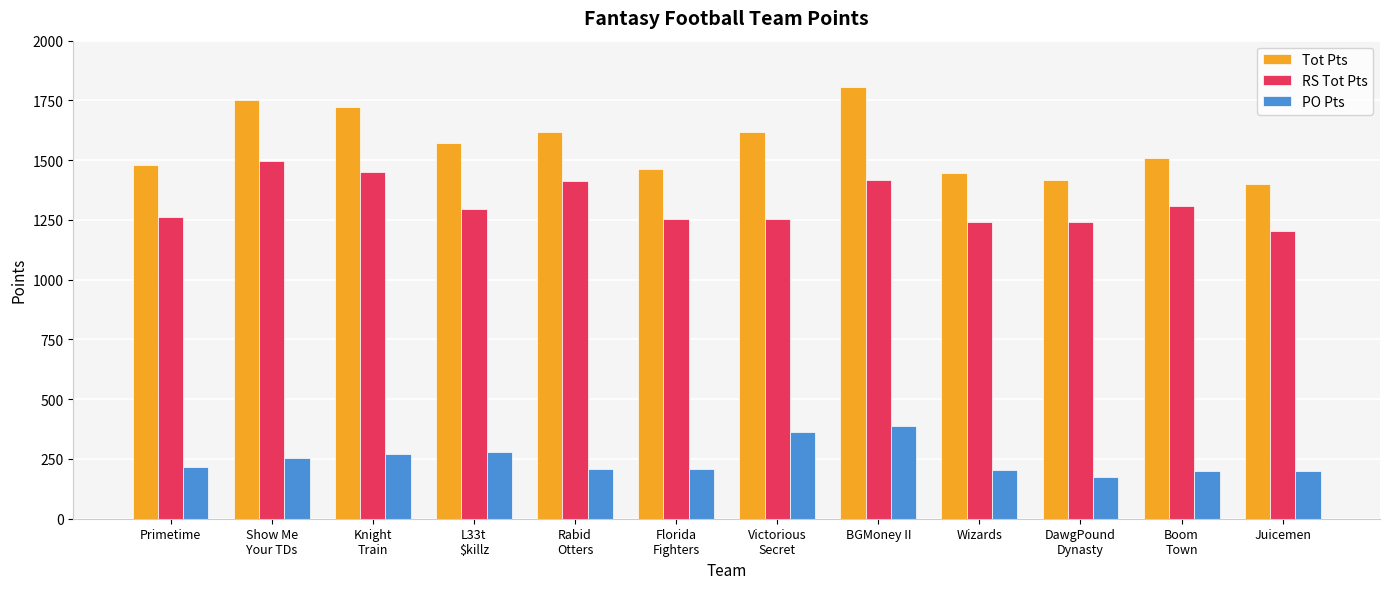

What is the sum of all PO Pts values?

2966.3